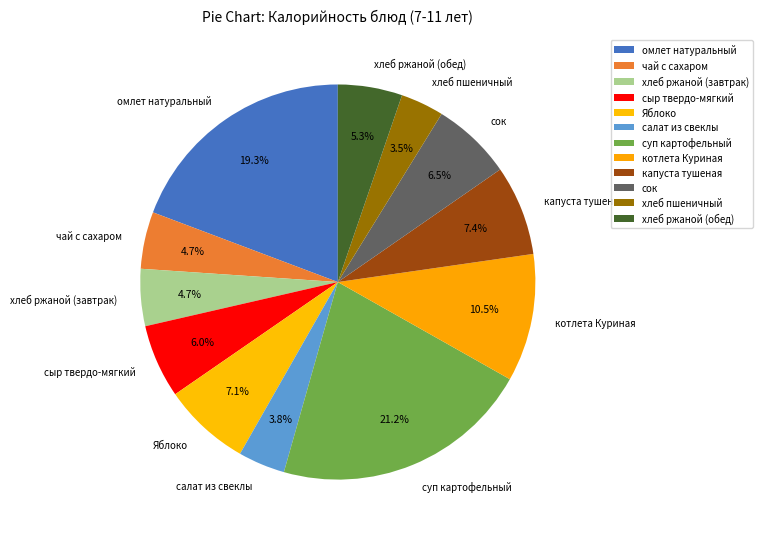

What is the ratio of the value at суп картофельный to the value at омлет натуральный?

1.1